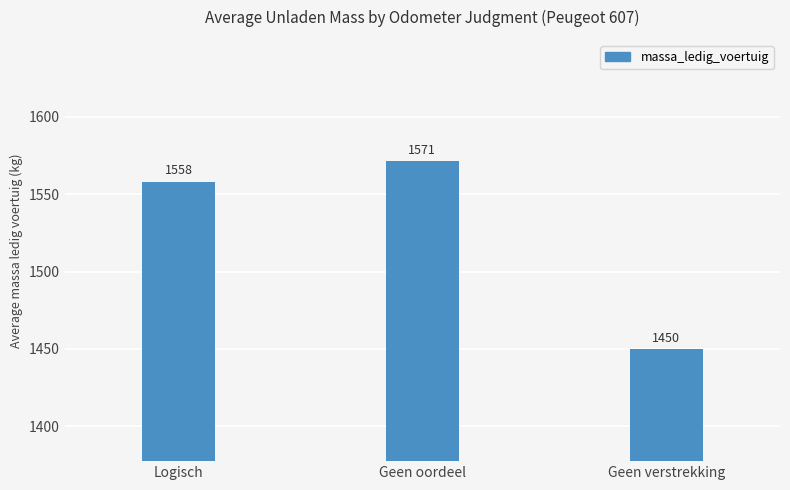

What is the difference between the values at Geen oordeel and Logisch?

13.1